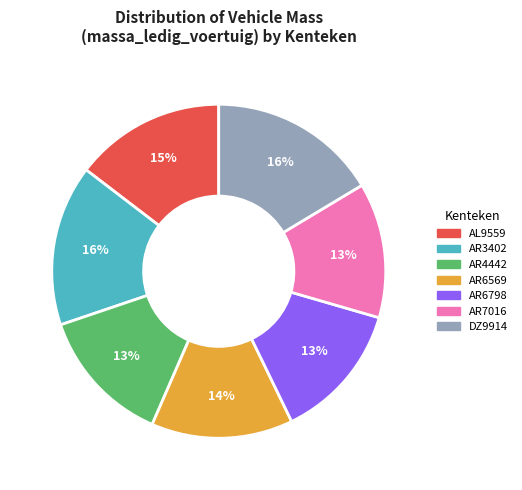

Is it true that AR6798 is 2% of the pie?

False